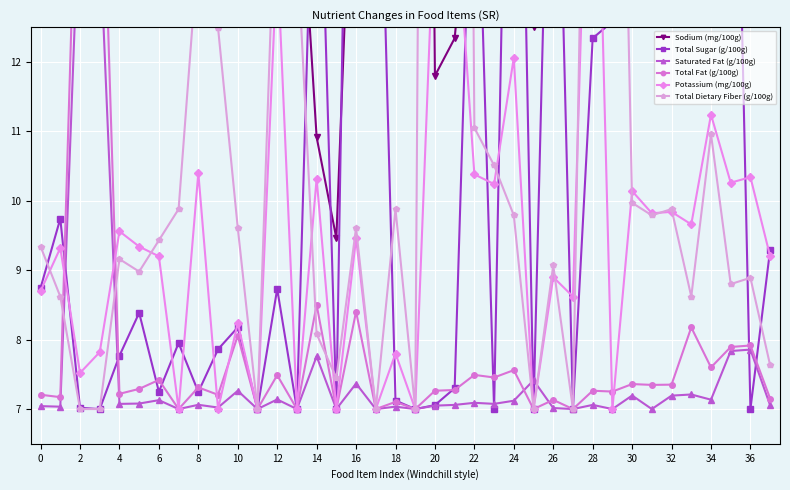

In Potassium (mg/100g), how many points are lower than both neighbors (excluding endpoints)?

15